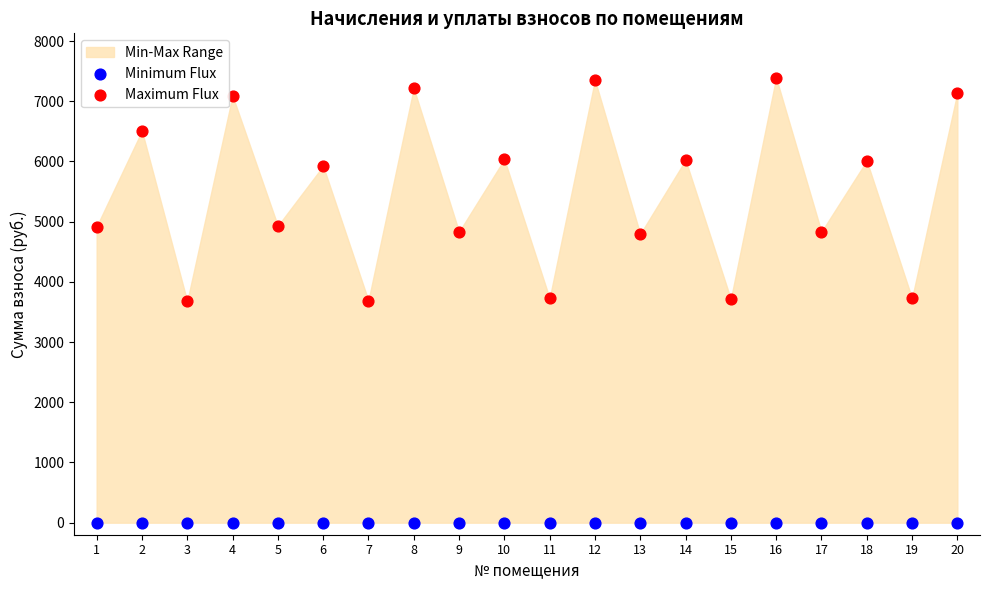

Which series reaches the maximum Y coordinate?

Maximum Flux